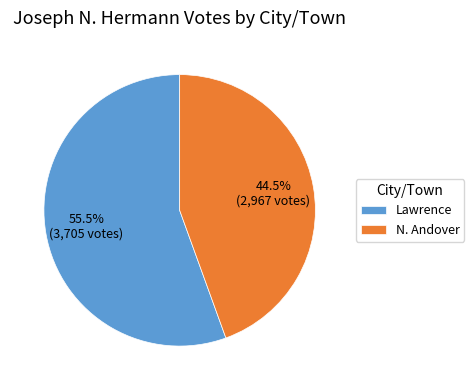

Is it true that N. Andover is 32% of the pie?

False